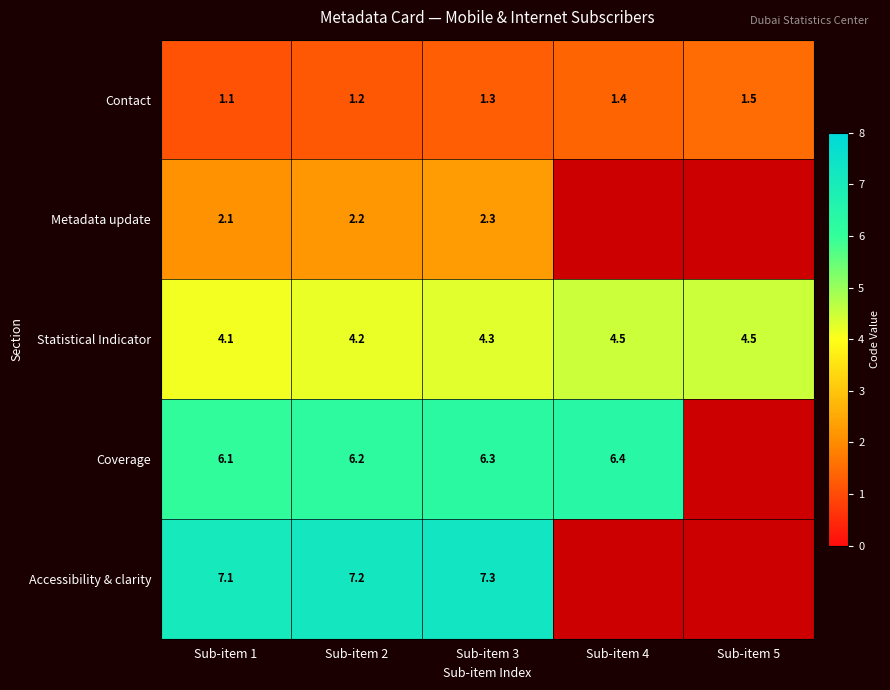

What is the average value of the Contact series?

1.3